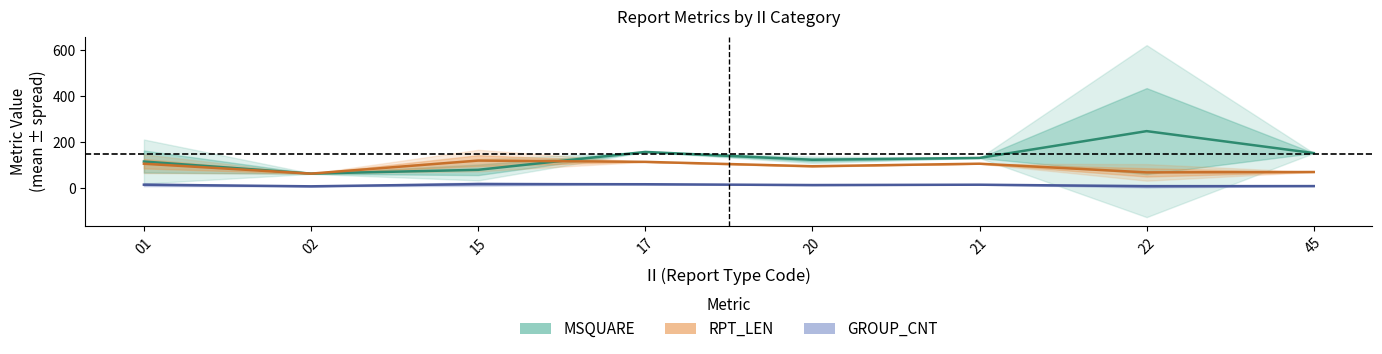

What is the value of the MSQUARE point at the 3rd from the left?

80.5